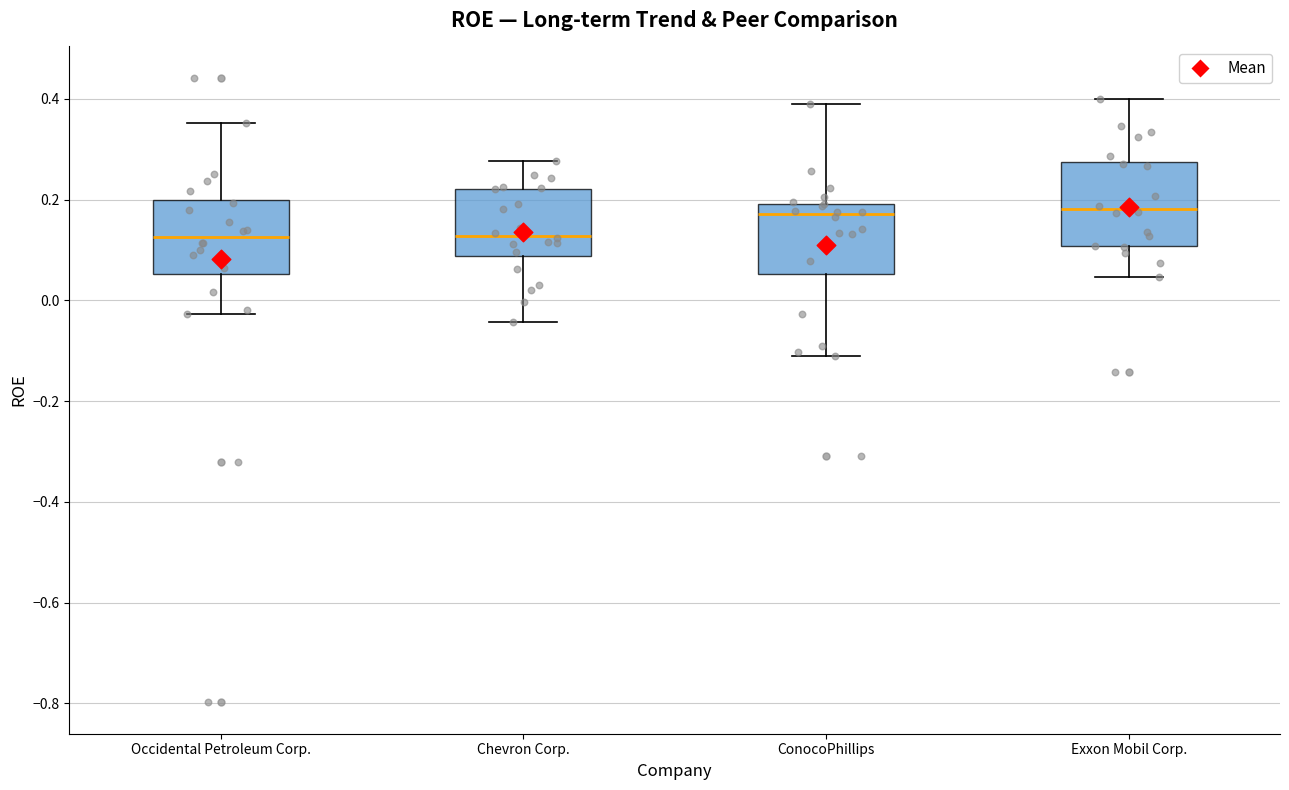

Where is the lower edge of the box for Exxon Mobil Corp. on the y-axis? The values are not printed on the chart, so give them approximately, as read against the axis.

0.10